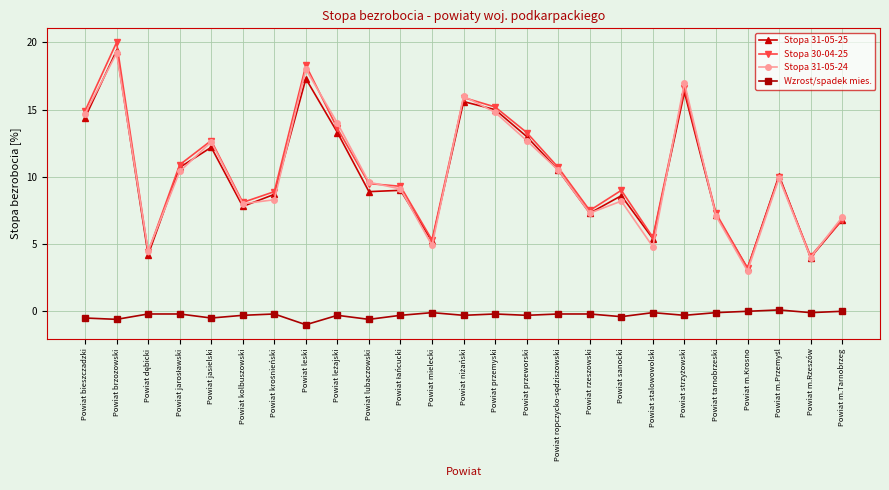

At how many categories does at least one series exceed 2?

25